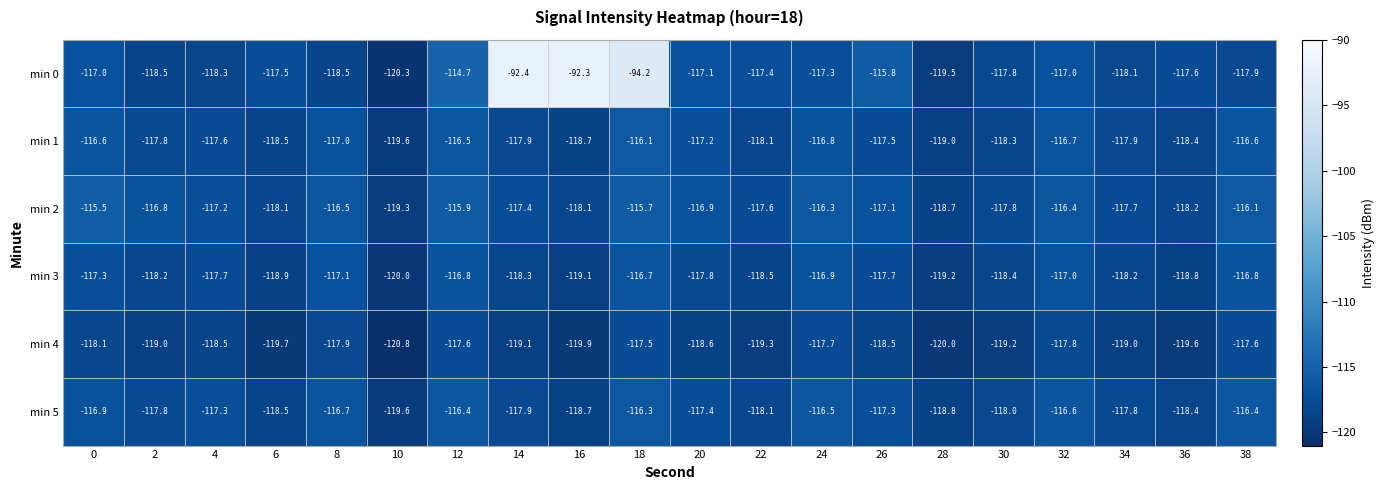

Count the number of categories in the chart.

20